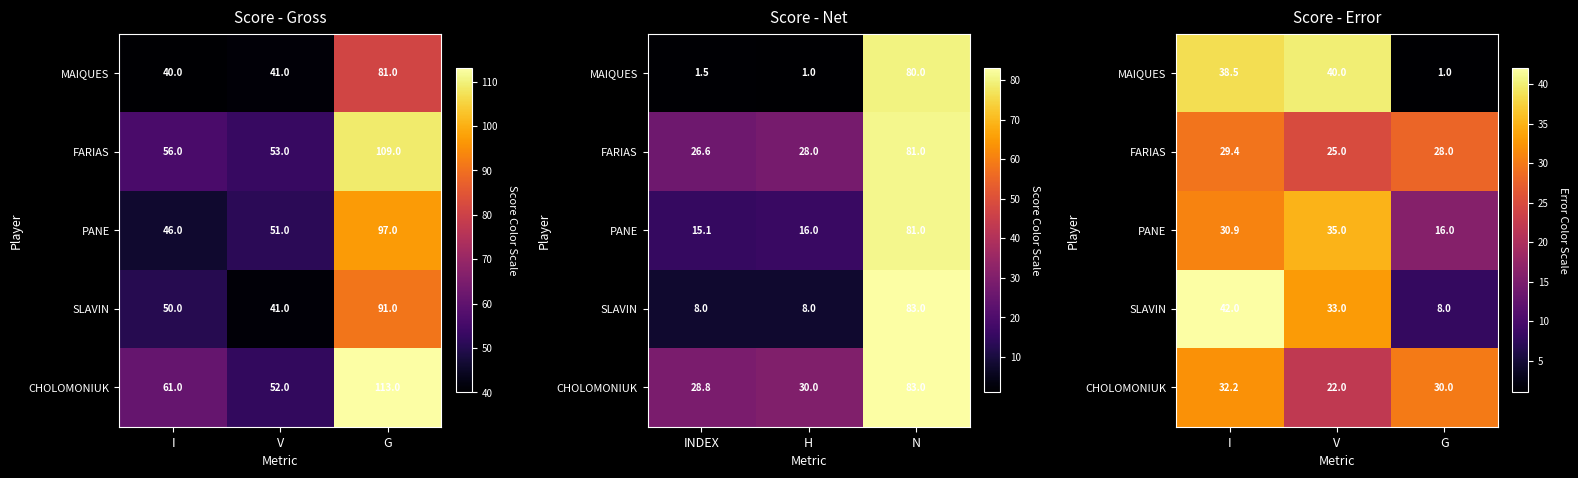

True or false: CHOLOMONIUK has a value of 36.4 at V.

False